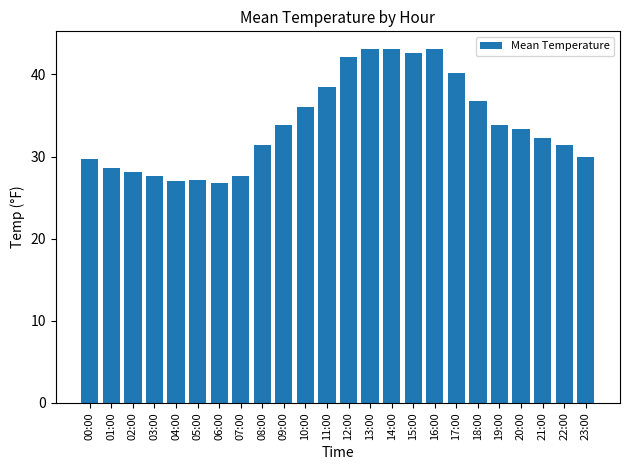

True or false: the data shows 33.3 at 20:00.

True